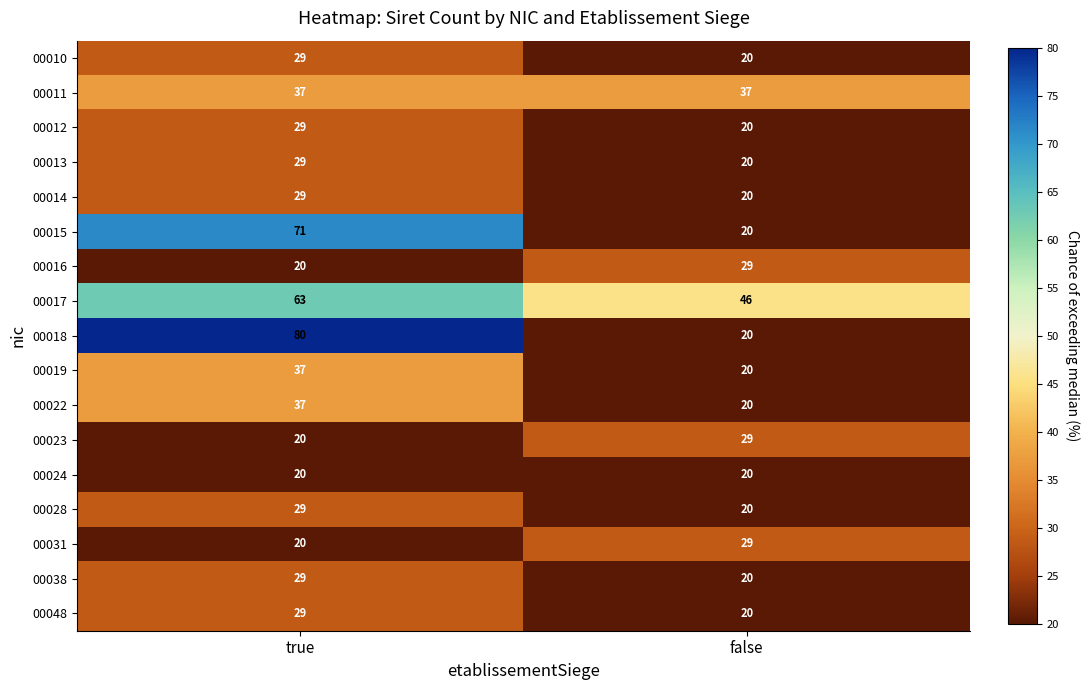

Rank the categories by 00018 value from highest to lowest.

true, false